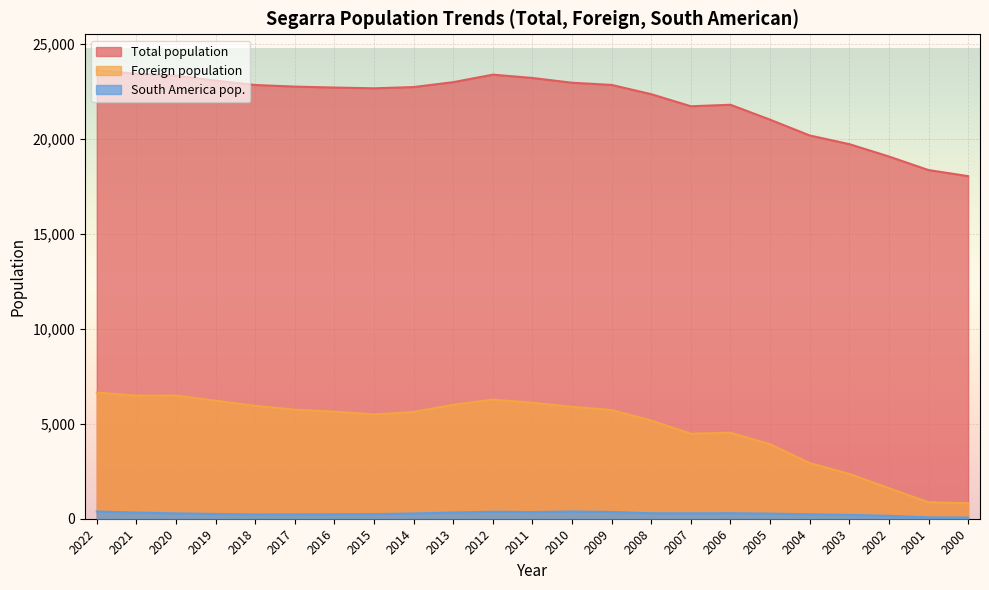

What is the value of the South America pop. point at the 23rd from the left?

62